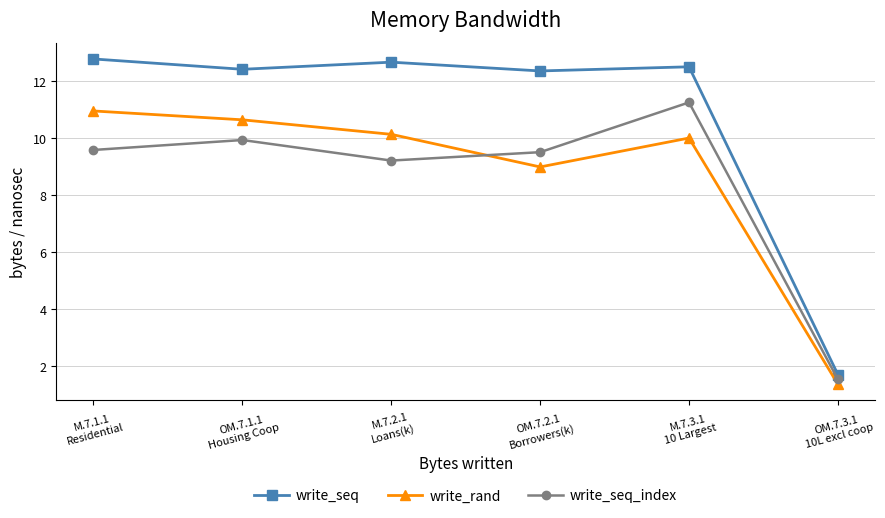

What is the difference between the write_seq_index values at M.7.3.1
10 Largest and M.7.1.1
Residential?

1.7